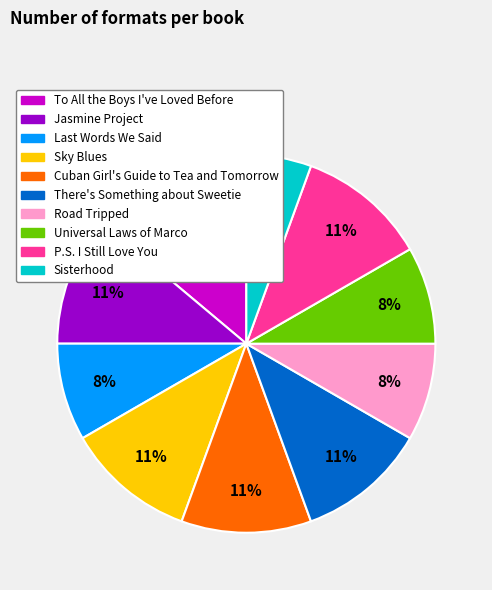

How many segments does this pie chart have?

10